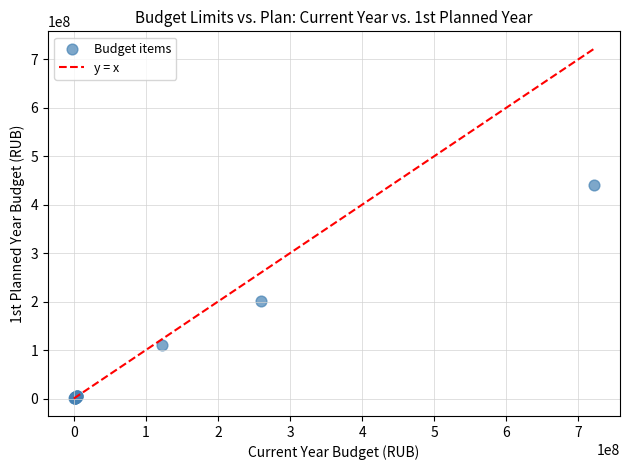

What Y value in the scatter plot is closest to 220043511?

202152300.0